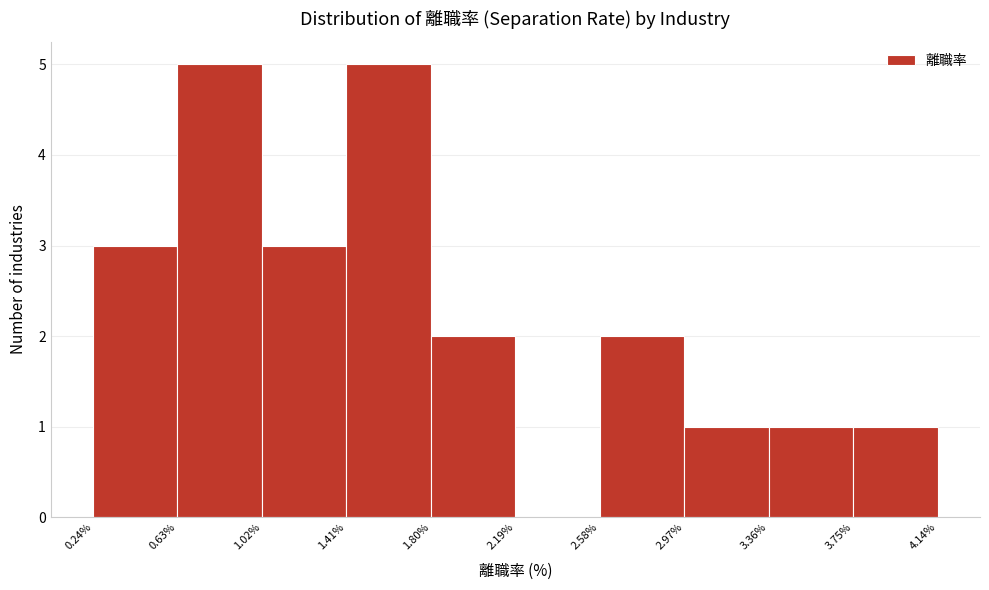

Reading left to right, list every bar in this chart as the range it spans on the x-axis followed by its height. The values are not printed on the chart, so give them approximately, as read against the axis.

0.24% to 0.63%: 3
0.63% to 1.02%: 5
1.02% to 1.41%: 3
1.41% to 1.80%: 5
1.80% to 2.19%: 2
2.19% to 2.58%: 0
2.58% to 2.97%: 2
2.97% to 3.36%: 1
3.36% to 3.75%: 1
3.75% to 4.14%: 1